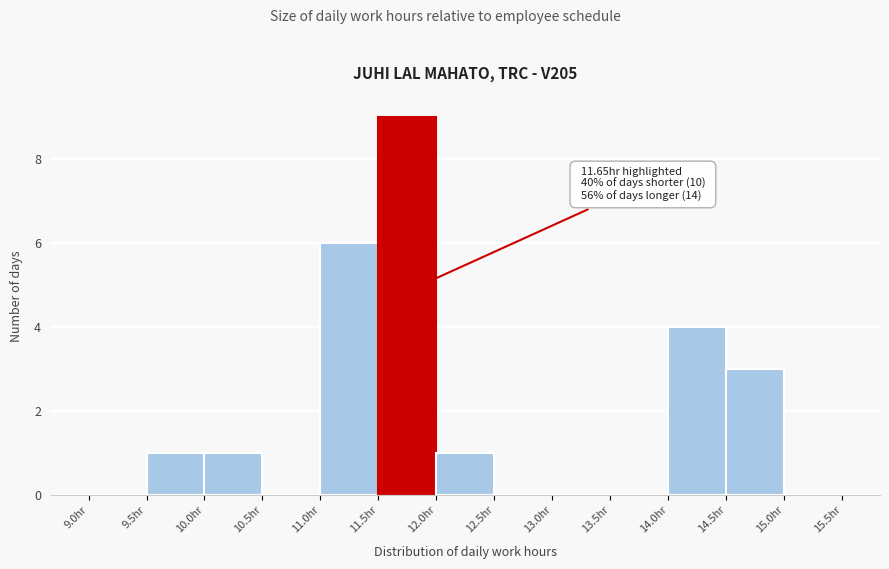

Over which range of the x-axis is the bar tallest?

11.5 to 12.0